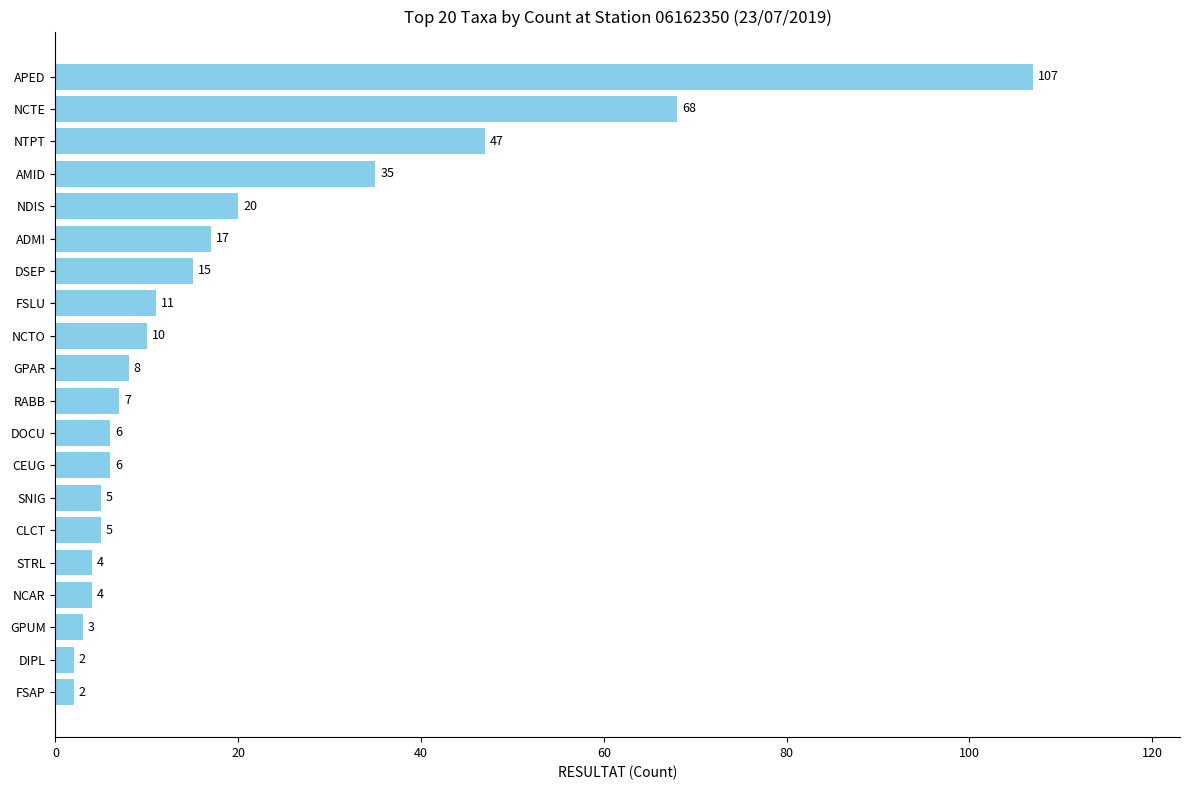

The value at CLCT is 5. True or false?

True